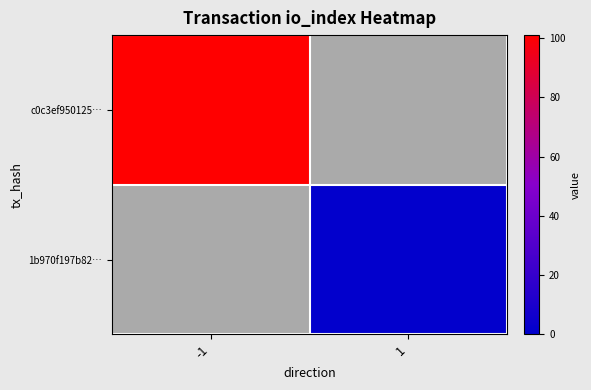

Reading right to left, transcribe all the data shown in this chart.

c0c3ef950125…: 1=0	-1=101
1b970f197b82…: 1=1	-1=0